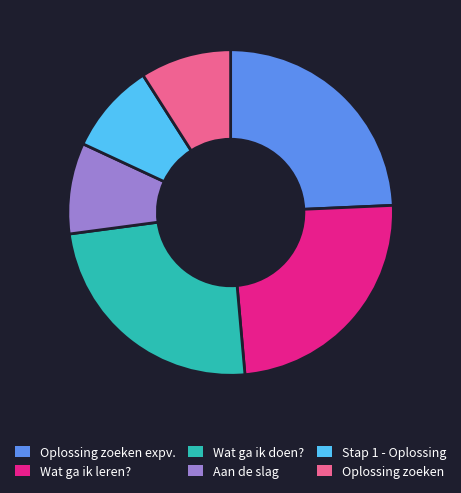

Does any single category account for the majority?

No